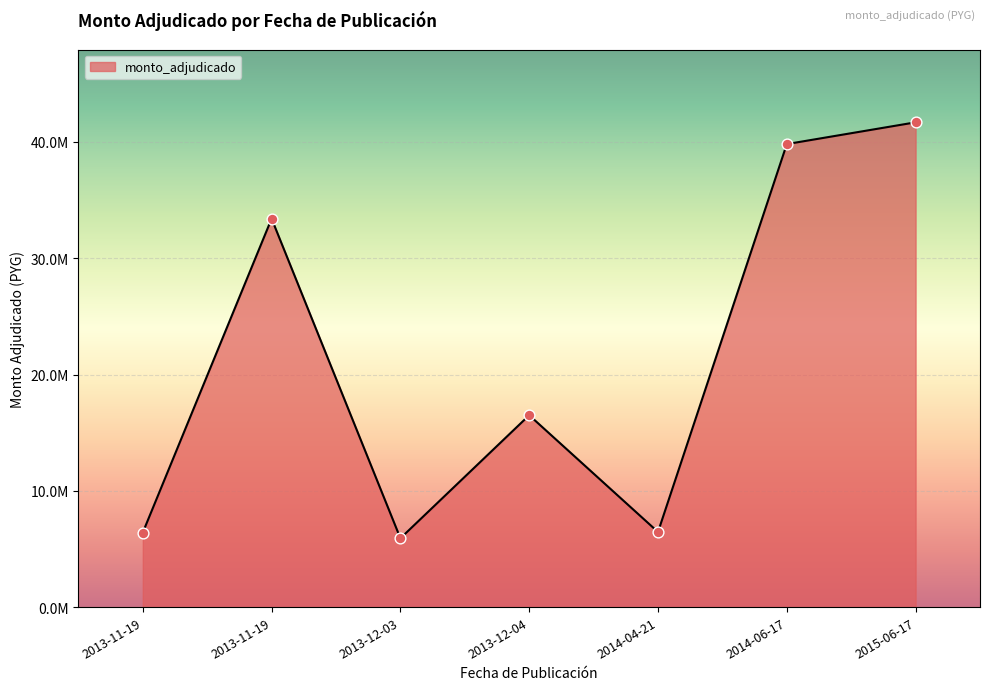

Is this an area chart (filled region under the line)?

Yes